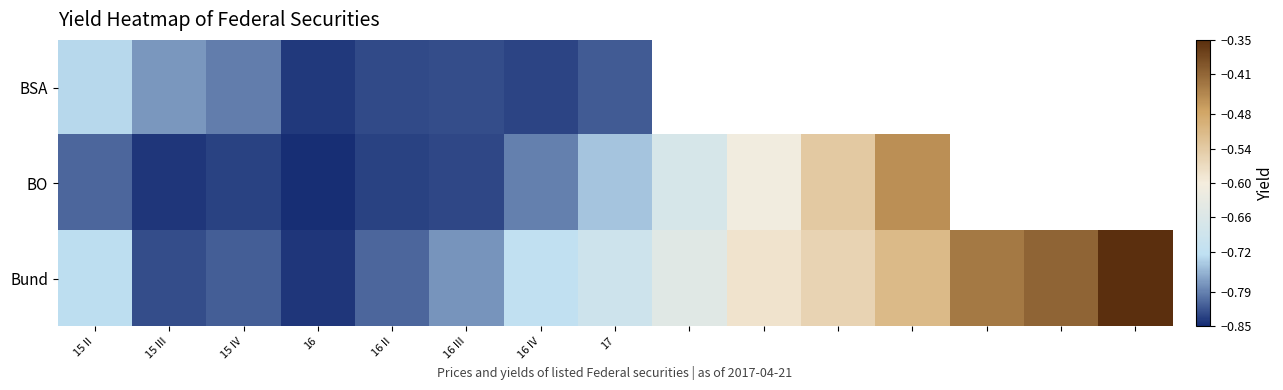

The Bund series shows -0.3 at 16 III. True or false?

False